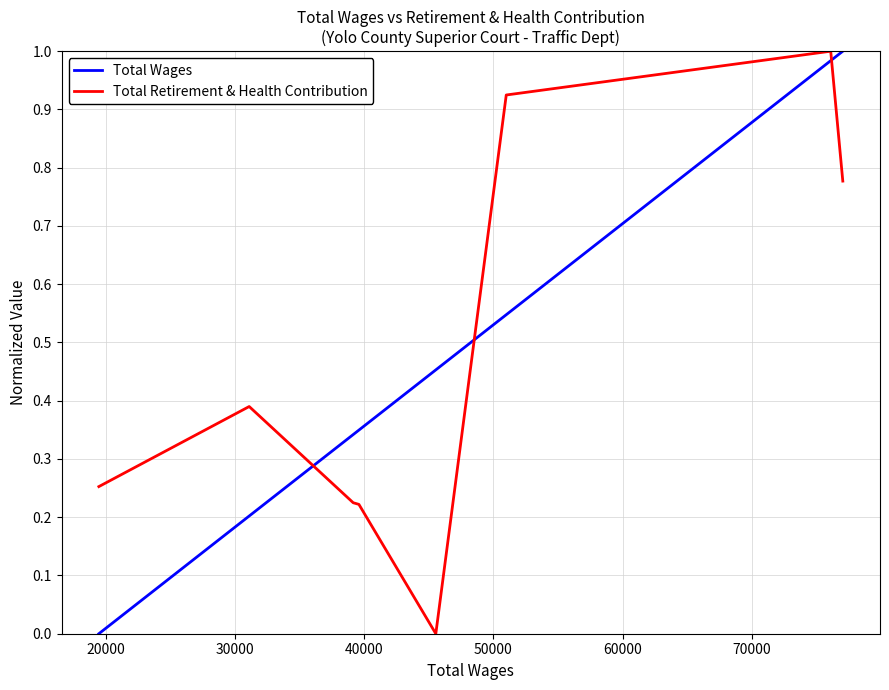

Which series ends up on top after the final intersection of Total Wages and Total Retirement & Health Contribution?

Total Wages